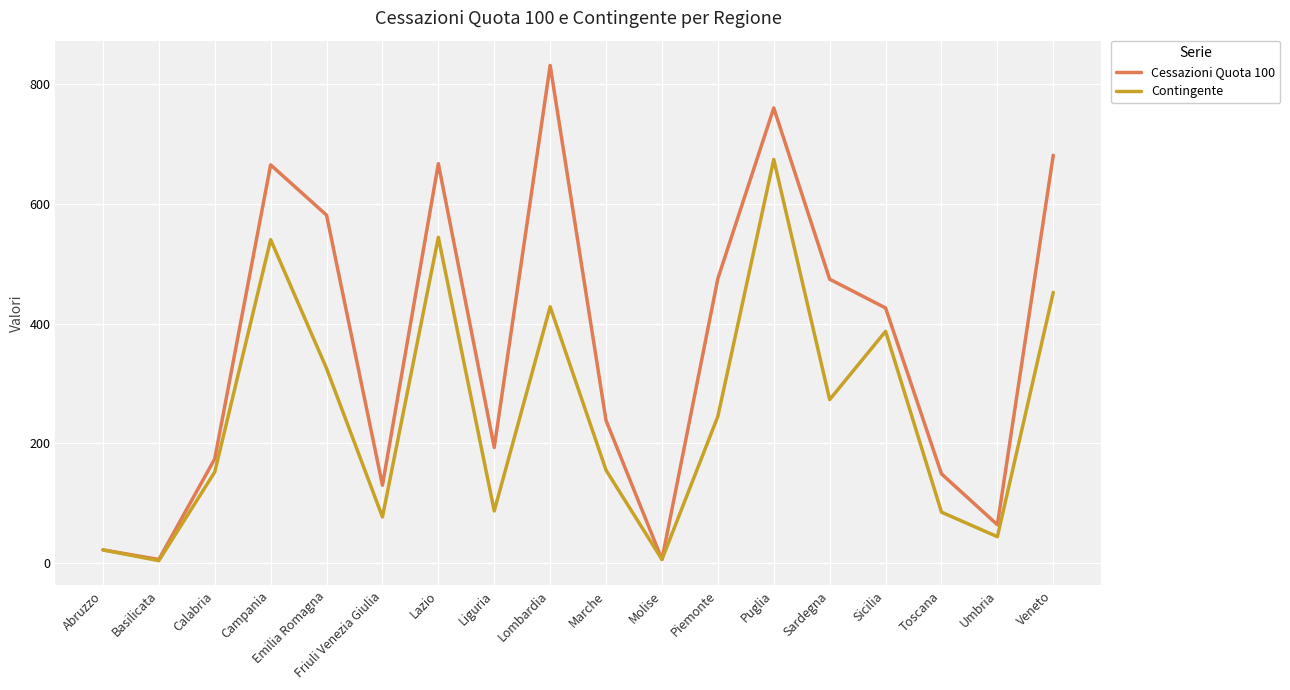

Which series has the largest range (max minus min)?

Cessazioni Quota 100